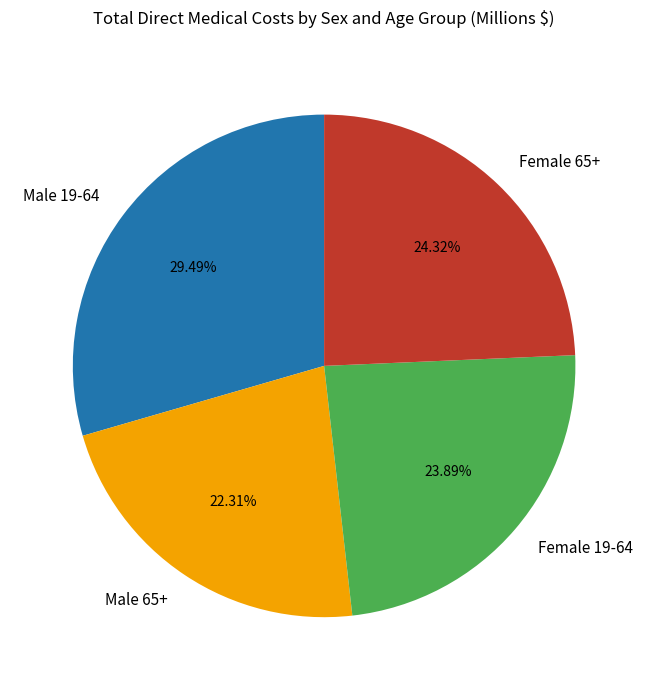

What is the smallest slice in the pie chart?

Male 65+